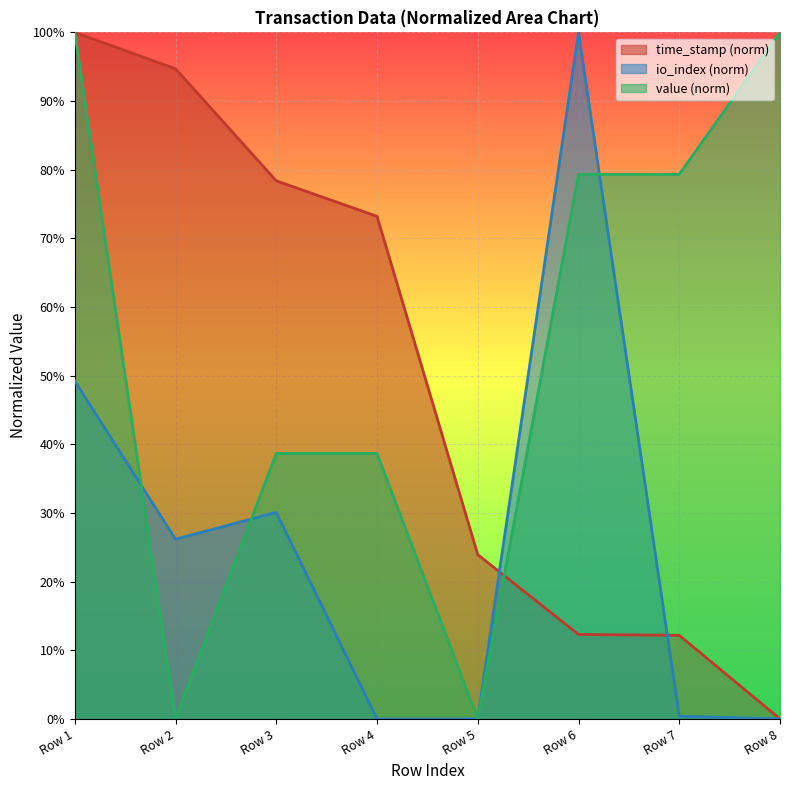

True or false: io_index and value intersect in this chart.

True